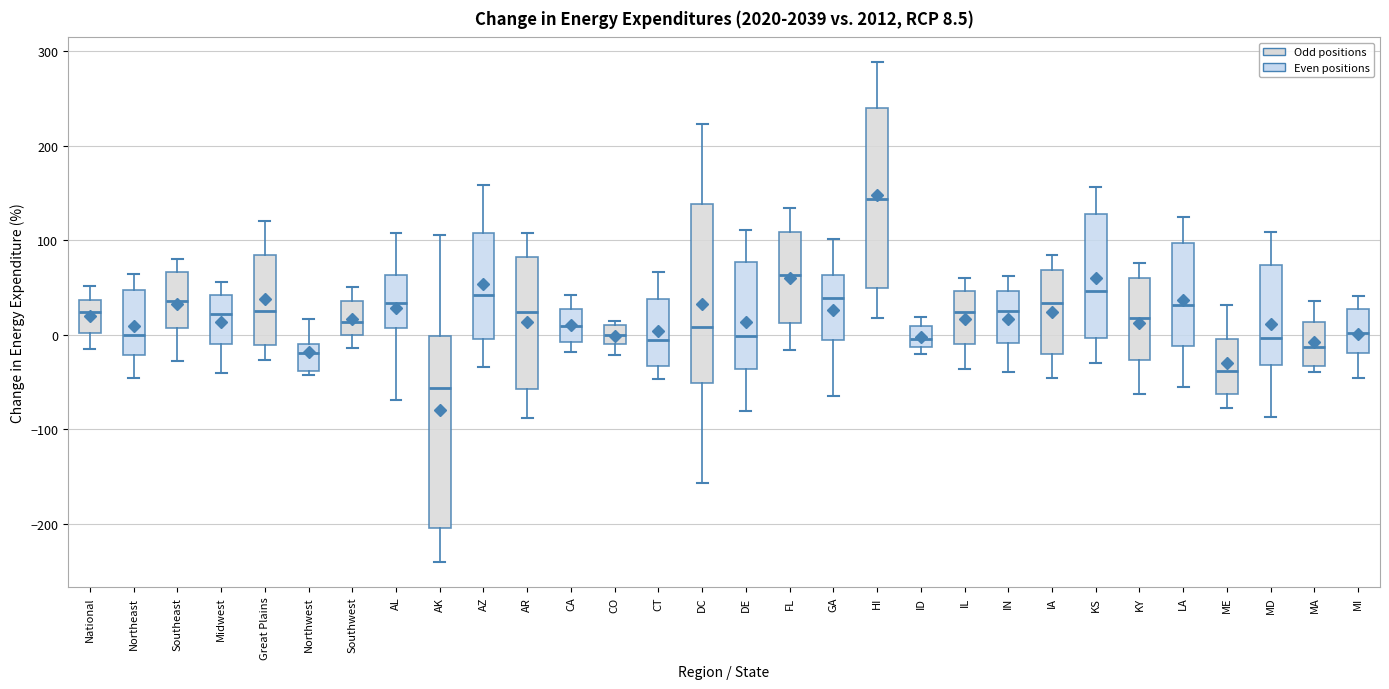

Comparing the boxes themselves (not the whiskers), which one is the tallest?

AK